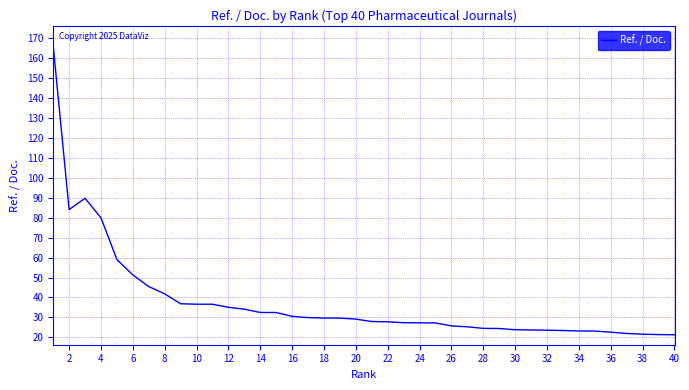

How many distinct data groups are displayed?

1